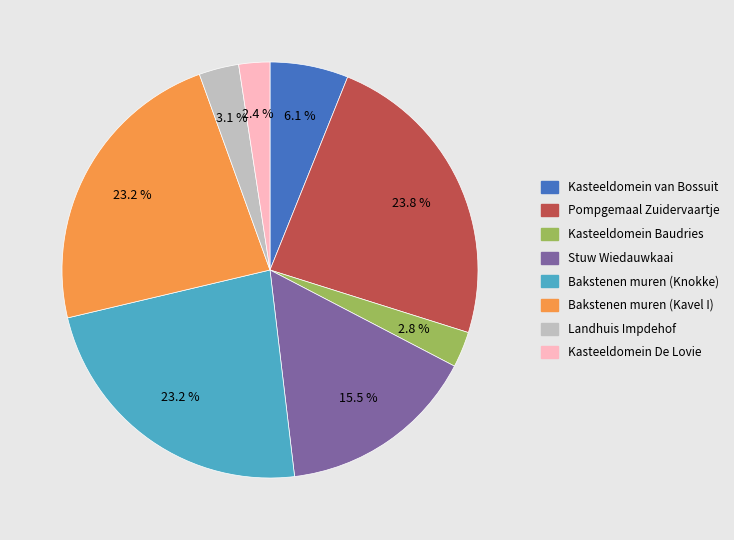

How many slices are in this pie chart?

8